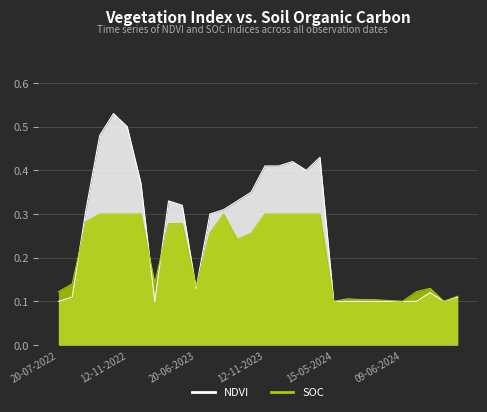

At which category is the sum across all series the highest?

28-10-2022